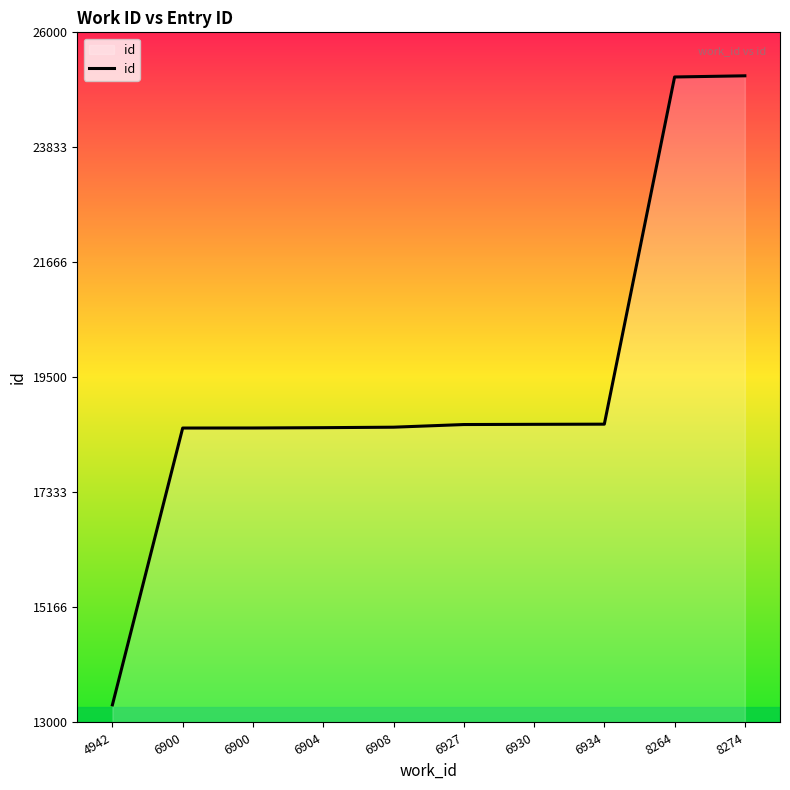

What is the change in value from 4942 to 6908?

+5231